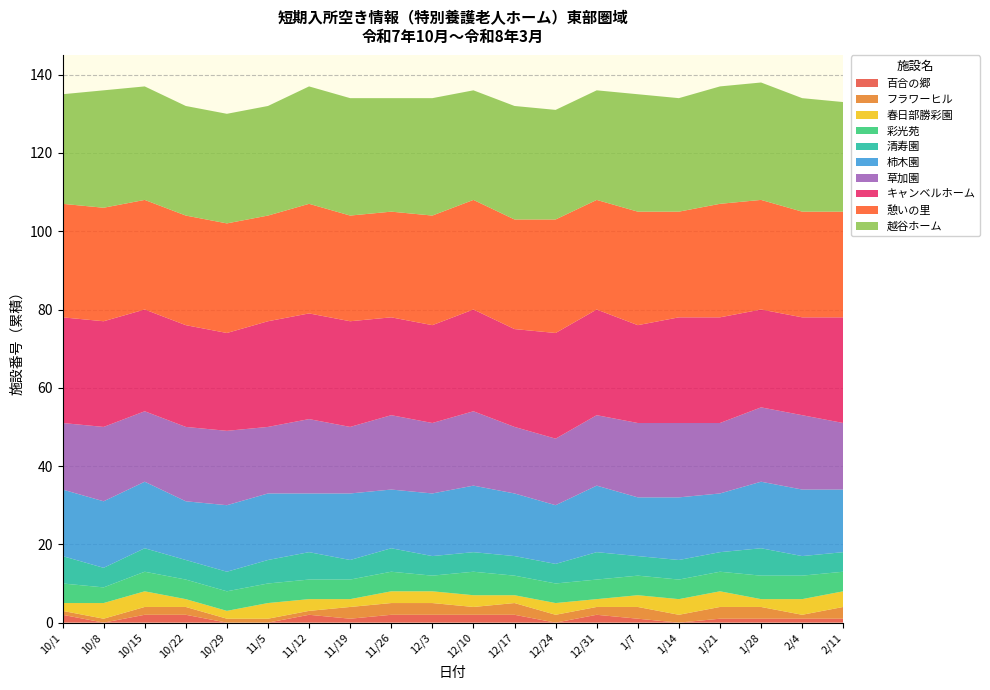

Is it true that 百合の郷 equals 0 at 12/24?

True